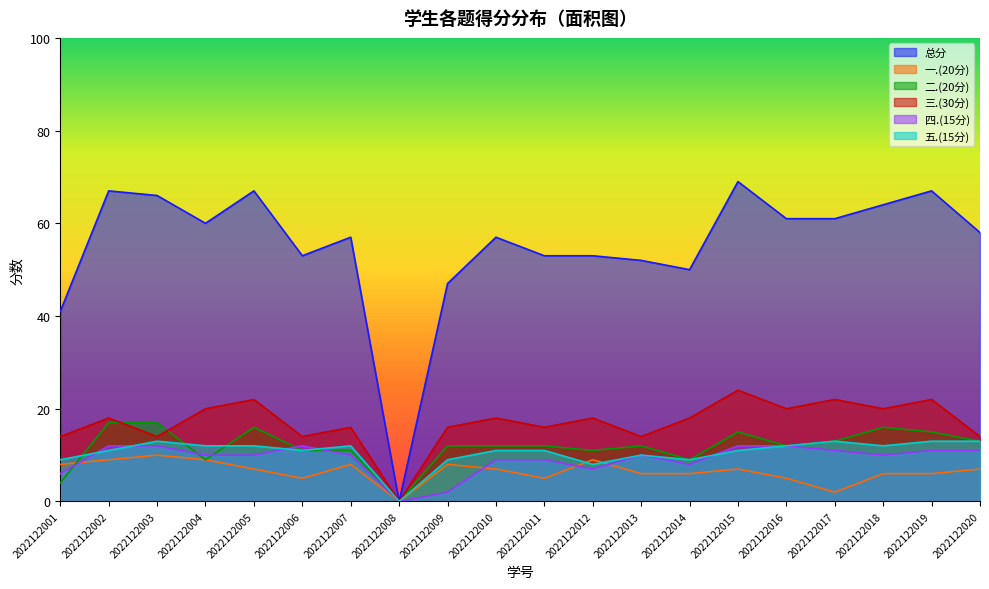

What is the total value across all series at 2022122001?

82